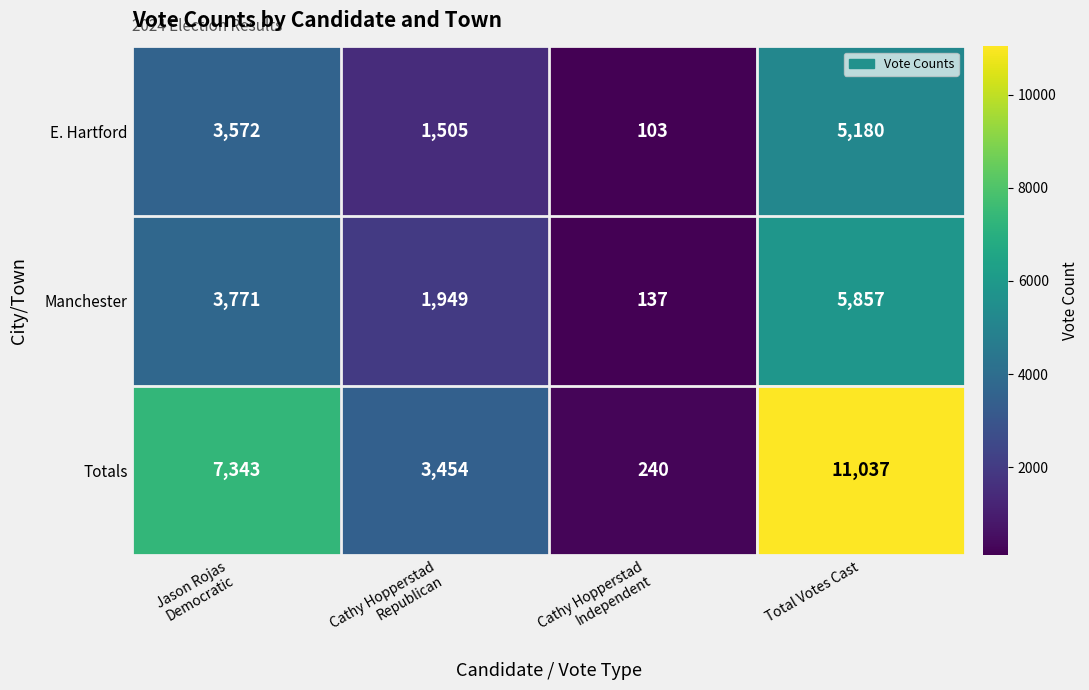

What is the difference between the highest and lowest values at Cathy Hopperstad
Republican?

1949